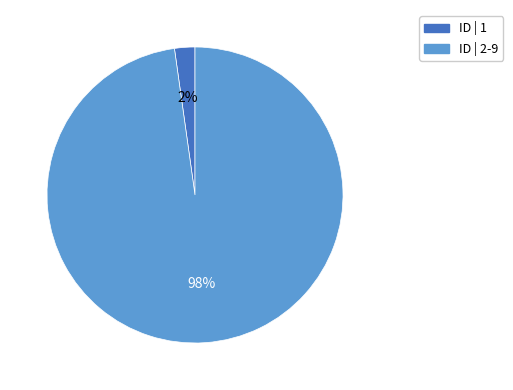

To the nearest percent, what is the difference between the largest and smallest slice percentages?

96%